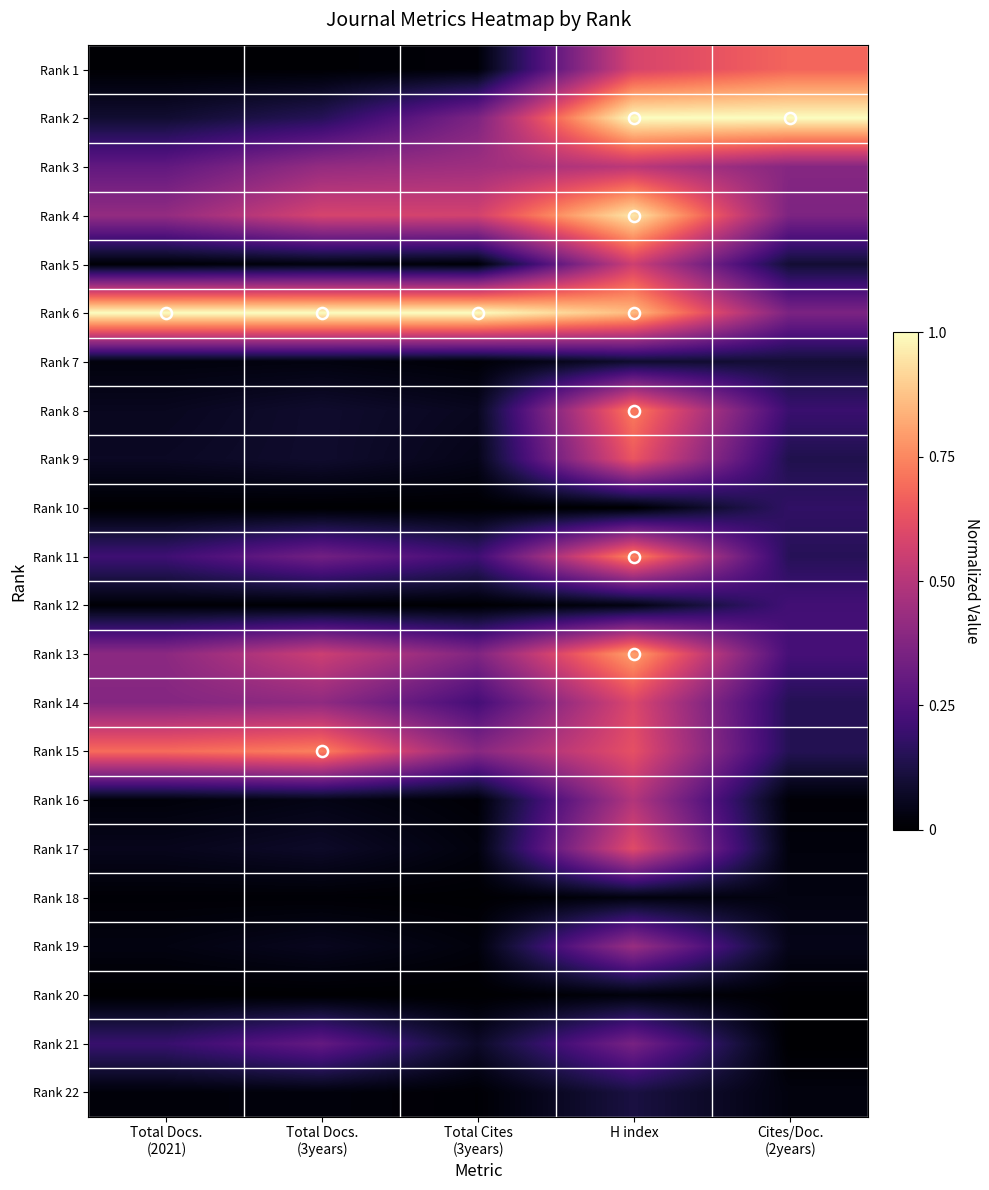

Reading left to right, what are all the values shown in this chart?

Rank 1: Total Docs.
(2021)=0.0	Total Docs.
(3years)=0.0	Total Cites
(3years)=0.0	H index=0.6	Cites/Doc.
(2years)=0.7
Rank 2: Total Docs.
(2021)=0.1	Total Docs.
(3years)=0.2	Total Cites
(3years)=0.4	H index=1.0	Cites/Doc.
(2years)=1.0
Rank 3: Total Docs.
(2021)=0.3	Total Docs.
(3years)=0.4	Total Cites
(3years)=0.4	H index=0.5	Cites/Doc.
(2years)=0.4
Rank 4: Total Docs.
(2021)=0.4	Total Docs.
(3years)=0.6	Total Cites
(3years)=0.6	H index=1.0	Cites/Doc.
(2years)=0.4
Rank 5: Total Docs.
(2021)=0.0	Total Docs.
(3years)=0.0	Total Cites
(3years)=0.0	H index=0.6	Cites/Doc.
(2years)=0.1
Rank 6: Total Docs.
(2021)=1.0	Total Docs.
(3years)=1.0	Total Cites
(3years)=1.0	H index=0.9	Cites/Doc.
(2years)=0.4
Rank 7: Total Docs.
(2021)=0.0	Total Docs.
(3years)=0.0	Total Cites
(3years)=0.0	H index=0.1	Cites/Doc.
(2years)=0.1
Rank 8: Total Docs.
(2021)=0.1	Total Docs.
(3years)=0.1	Total Cites
(3years)=0.1	H index=0.7	Cites/Doc.
(2years)=0.2
Rank 9: Total Docs.
(2021)=0.1	Total Docs.
(3years)=0.1	Total Cites
(3years)=0.0	H index=0.6	Cites/Doc.
(2years)=0.1
Rank 10: Total Docs.
(2021)=0.0	Total Docs.
(3years)=0.0	Total Cites
(3years)=0.0	H index=0.0	Cites/Doc.
(2years)=0.2
Rank 11: Total Docs.
(2021)=0.2	Total Docs.
(3years)=0.3	Total Cites
(3years)=0.2	H index=0.7	Cites/Doc.
(2years)=0.2
Rank 12: Total Docs.
(2021)=0.0	Total Docs.
(3years)=0.0	Total Cites
(3years)=0.0	H index=0.0	Cites/Doc.
(2years)=0.2
Rank 13: Total Docs.
(2021)=0.4	Total Docs.
(3years)=0.6	Total Cites
(3years)=0.4	H index=0.8	Cites/Doc.
(2years)=0.2
Rank 14: Total Docs.
(2021)=0.4	Total Docs.
(3years)=0.4	Total Cites
(3years)=0.2	H index=0.6	Cites/Doc.
(2years)=0.1
Rank 15: Total Docs.
(2021)=0.7	Total Docs.
(3years)=0.7	Total Cites
(3years)=0.4	H index=0.6	Cites/Doc.
(2years)=0.1
Rank 16: Total Docs.
(2021)=0.0	Total Docs.
(3years)=0.0	Total Cites
(3years)=0.0	H index=0.5	Cites/Doc.
(2years)=0.0
Rank 17: Total Docs.
(2021)=0.1	Total Docs.
(3years)=0.1	Total Cites
(3years)=0.0	H index=0.6	Cites/Doc.
(2years)=0.0
Rank 18: Total Docs.
(2021)=0.0	Total Docs.
(3years)=0.0	Total Cites
(3years)=0.0	H index=0.0	Cites/Doc.
(2years)=0.0
Rank 19: Total Docs.
(2021)=0.0	Total Docs.
(3years)=0.1	Total Cites
(3years)=0.0	H index=0.4	Cites/Doc.
(2years)=0.0
Rank 20: Total Docs.
(2021)=0.0	Total Docs.
(3years)=0.0	Total Cites
(3years)=0.0	H index=0.0	Cites/Doc.
(2years)=0.0
Rank 21: Total Docs.
(2021)=0.2	Total Docs.
(3years)=0.3	Total Cites
(3years)=0.1	H index=0.3	Cites/Doc.
(2years)=0.0
Rank 22: Total Docs.
(2021)=0.0	Total Docs.
(3years)=0.0	Total Cites
(3years)=0.0	H index=0.1	Cites/Doc.
(2years)=0.0